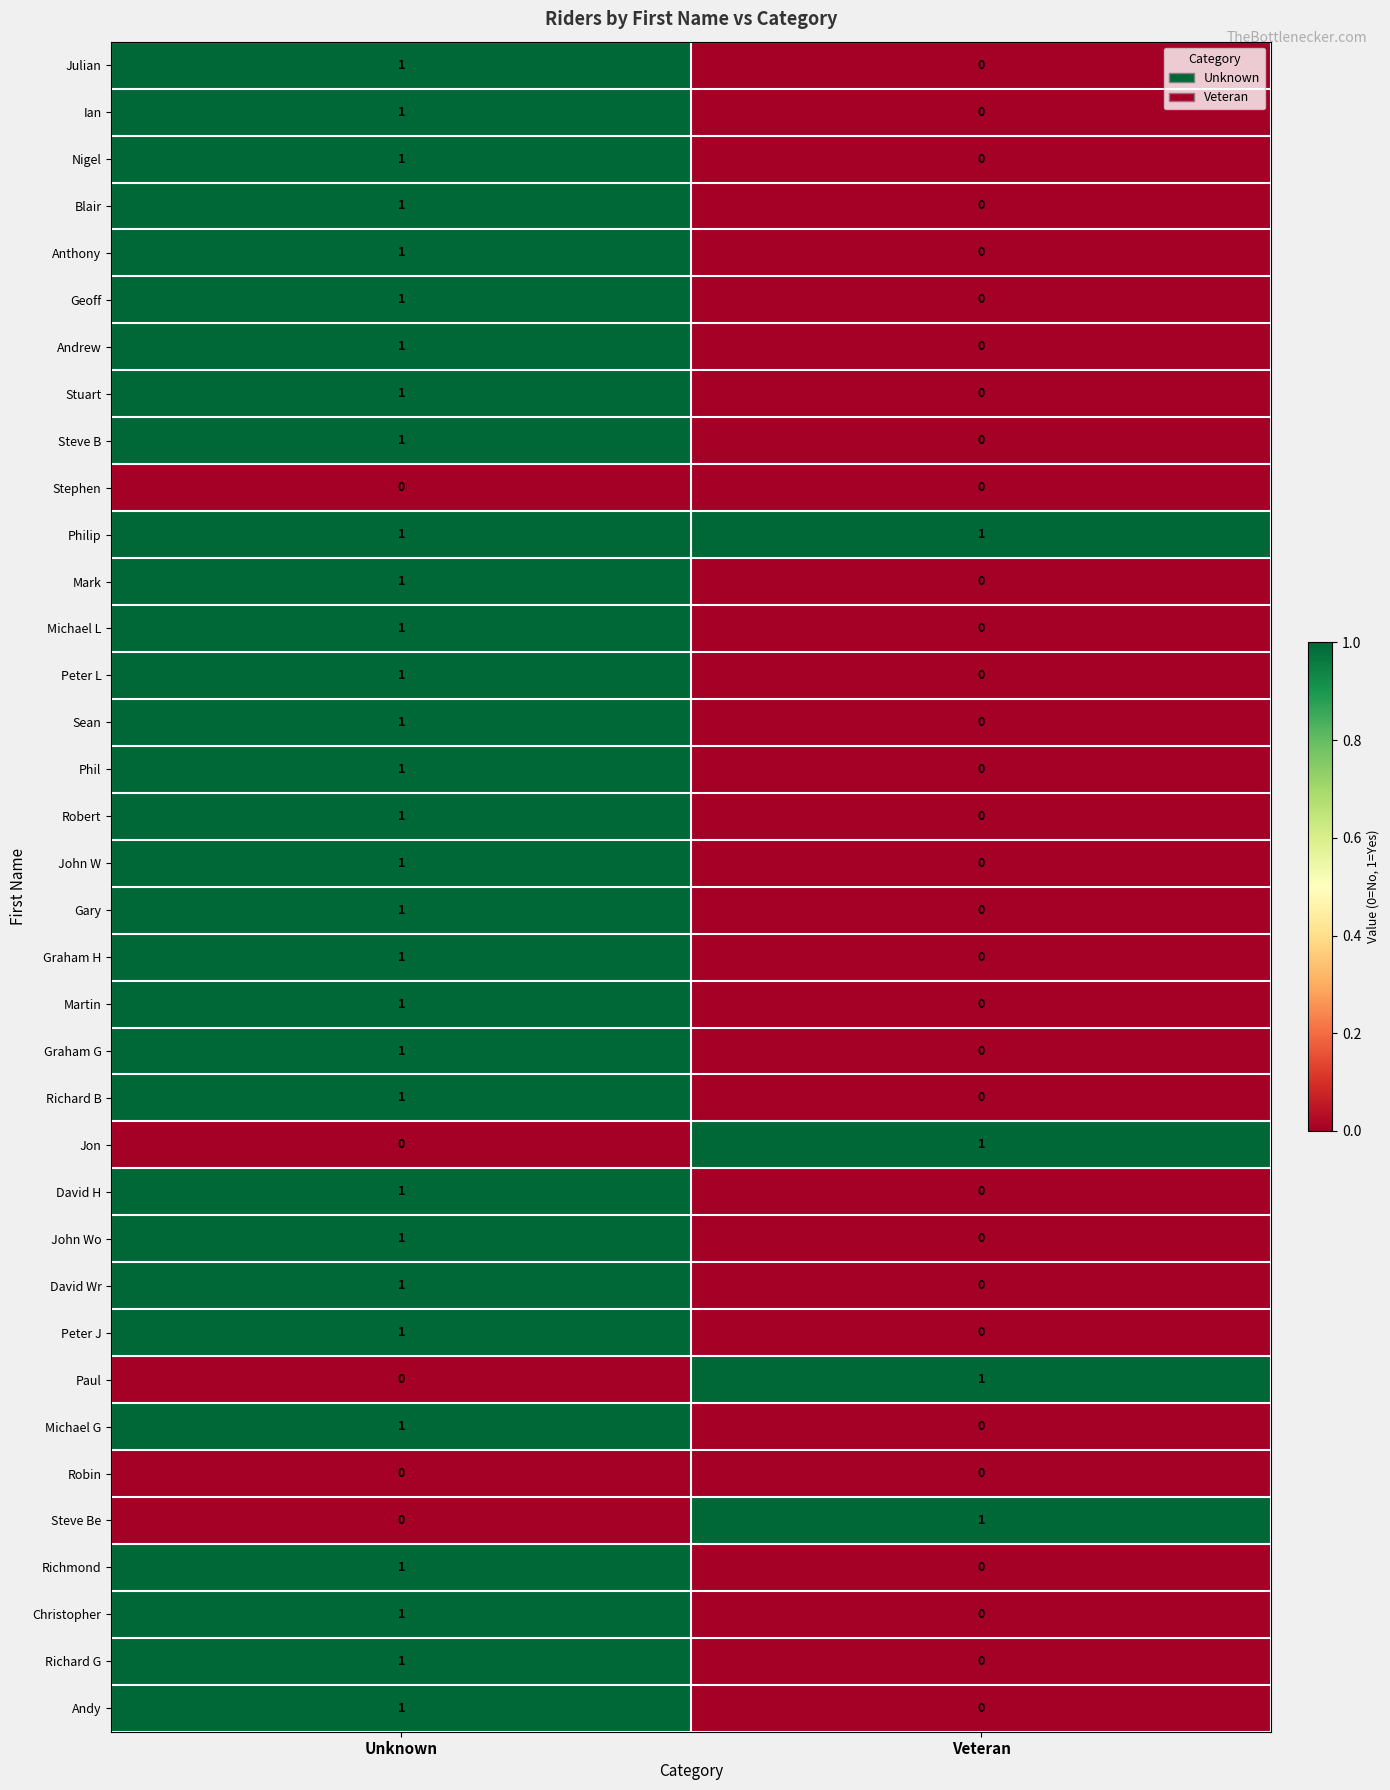

Where is Gary nearest to the value 0?

Veteran